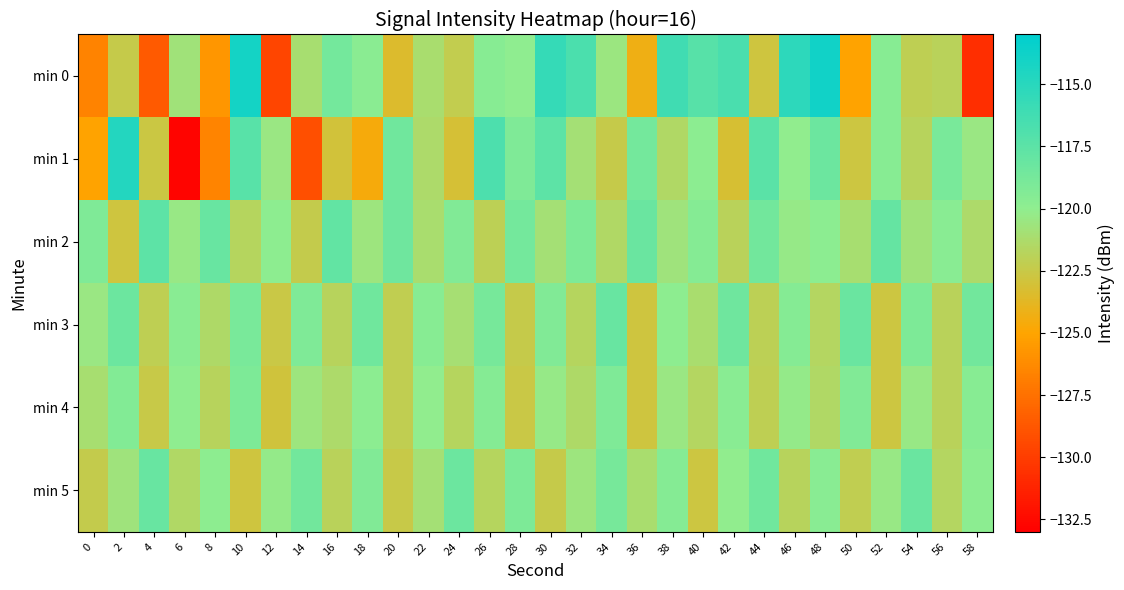

Reading left to right, list all the values displayed in this chart.

min 0: 0=-126.7	2=-122.4	4=-128.6	6=-120.8	8=-125.7	10=-114.0	12=-129.6	14=-121.1	16=-118.7	18=-119.8	20=-123.4	22=-121.2	24=-122.3	26=-119.6	28=-120.0	30=-115.7	32=-116.7	34=-120.5	36=-124.3	38=-116.1	40=-117.2	42=-116.6	44=-122.8	46=-115.2	48=-113.9	50=-125.1	52=-119.6	54=-122.1	56=-121.9	58=-130.7
min 1: 0=-125.0	2=-114.8	4=-122.7	6=-132.8	8=-126.6	10=-117.3	12=-120.4	14=-129.1	16=-122.9	18=-124.6	20=-118.5	22=-121.3	24=-123.1	26=-116.8	28=-119.2	30=-117.6	32=-120.9	34=-122.4	36=-118.7	38=-121.5	40=-119.8	42=-123.2	44=-117.4	46=-120.1	48=-118.3	50=-122.7	52=-119.6	54=-121.8	56=-118.9	58=-120.5
min 2: 0=-119.2	2=-122.8	4=-117.6	6=-120.4	8=-118.1	10=-121.7	12=-119.9	14=-122.3	16=-117.8	18=-120.6	20=-118.4	22=-121.2	24=-119.3	26=-122.0	28=-118.7	30=-120.9	32=-119.1	34=-121.5	36=-118.2	38=-120.7	40=-119.5	42=-121.9	44=-118.6	46=-120.3	48=-119.8	50=-121.1	52=-118.0	54=-120.8	56=-119.7	58=-121.3
min 3: 0=-120.5	2=-118.3	4=-122.1	6=-119.7	8=-121.4	10=-118.9	12=-122.6	14=-119.2	16=-121.8	18=-118.5	20=-122.2	22=-119.6	24=-121.0	26=-118.8	28=-122.4	30=-119.3	32=-121.7	34=-118.1	36=-122.8	38=-119.9	40=-121.2	42=-118.4	44=-122.0	46=-119.5	48=-121.6	50=-118.2	52=-122.7	54=-119.1	56=-121.9	58=-118.6
min 4: 0=-121.1	2=-119.4	4=-122.5	6=-120.0	8=-121.8	10=-119.1	12=-122.9	14=-120.6	16=-121.3	18=-119.8	20=-122.2	22=-120.1	24=-121.7	26=-119.5	28=-122.6	30=-120.3	32=-121.4	34=-119.2	36=-122.8	38=-120.5	40=-121.6	42=-119.7	44=-122.1	46=-120.2	48=-121.5	50=-119.3	52=-122.7	54=-120.4	56=-121.9	58=-119.6
min 5: 0=-122.3	2=-120.7	4=-118.1	6=-121.5	8=-119.9	10=-122.8	12=-120.2	14=-118.6	16=-121.9	18=-119.3	20=-122.5	22=-120.9	24=-118.3	26=-121.7	28=-119.1	30=-122.4	32=-120.6	34=-118.8	36=-121.2	38=-119.5	40=-122.7	42=-120.1	44=-118.5	46=-121.8	48=-119.7	50=-122.2	52=-120.4	54=-118.2	56=-121.6	58=-119.8